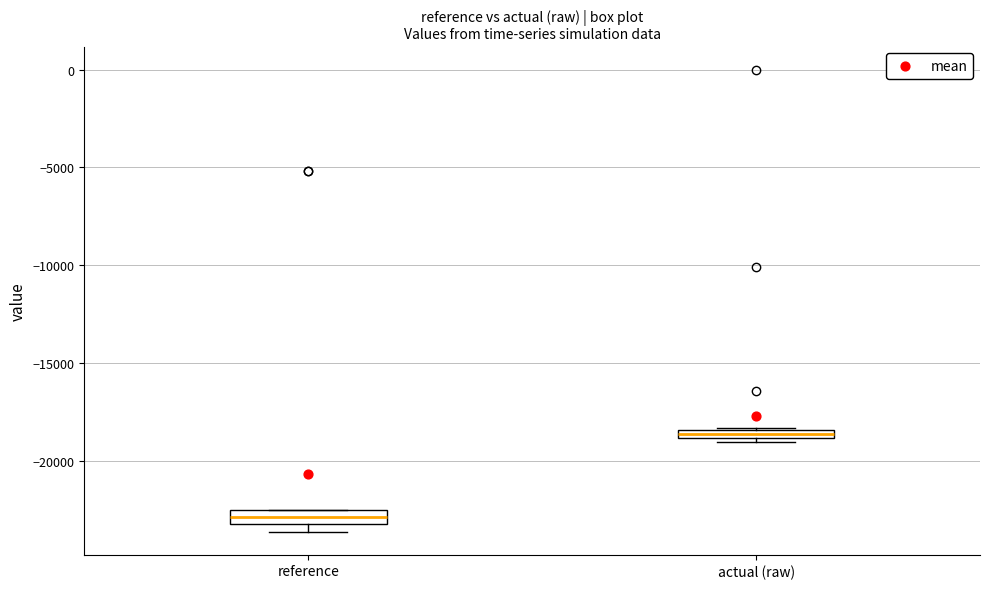

Where is the upper edge of the box for reference on the y-axis? The values are not printed on the chart, so give them approximately, as read against the axis.

-22500